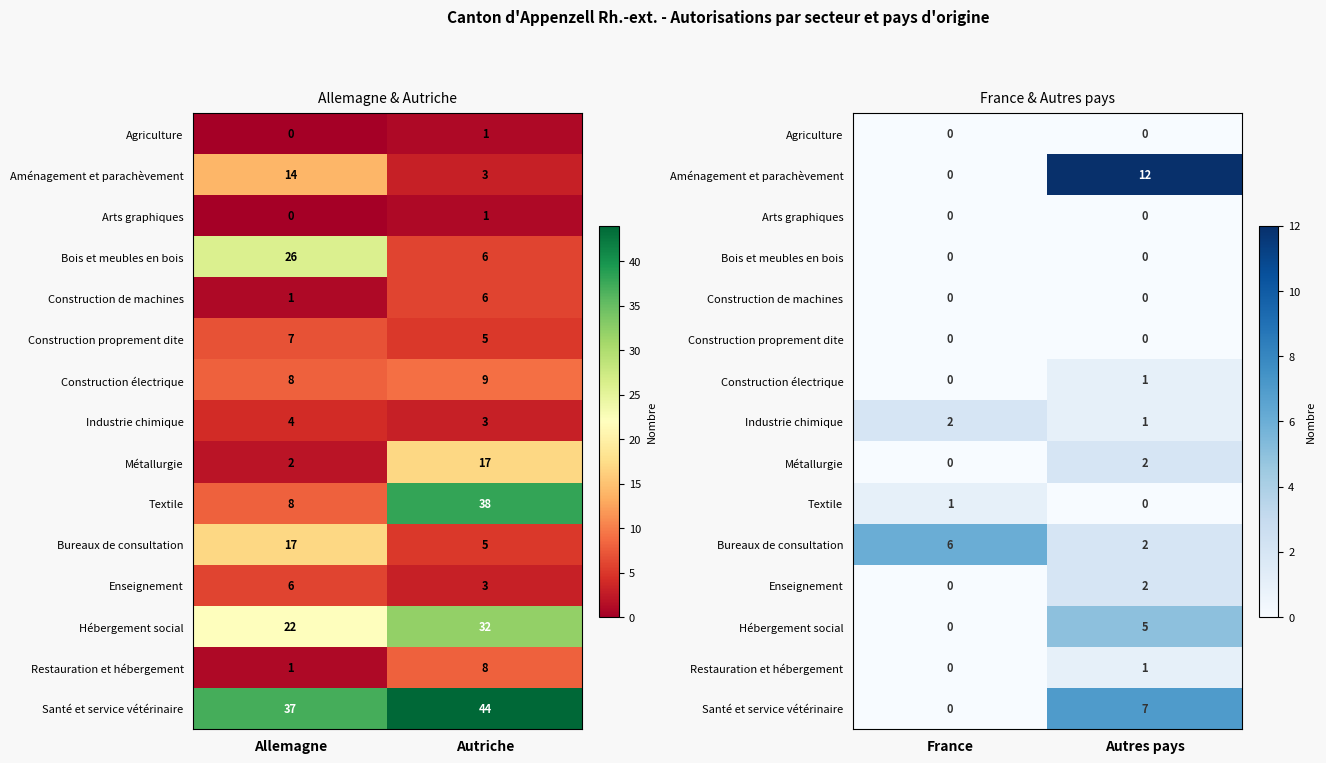

What is the difference between the maximum and minimum values in the Industrie chimique series?

1